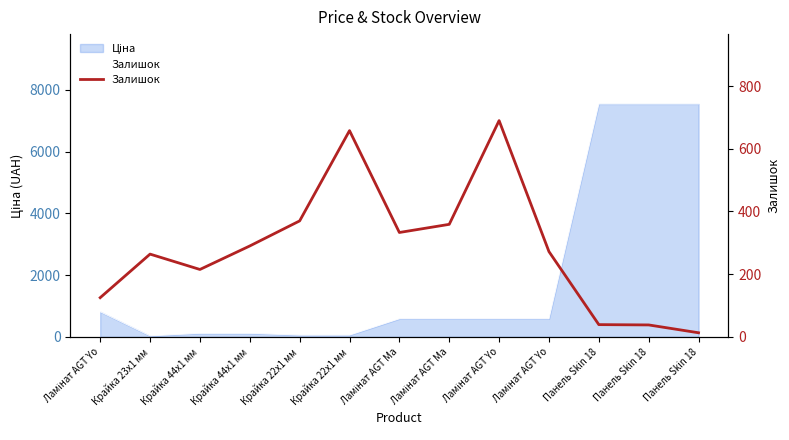

Is it true that the value at Крайка 22x1 мм is 658?

True